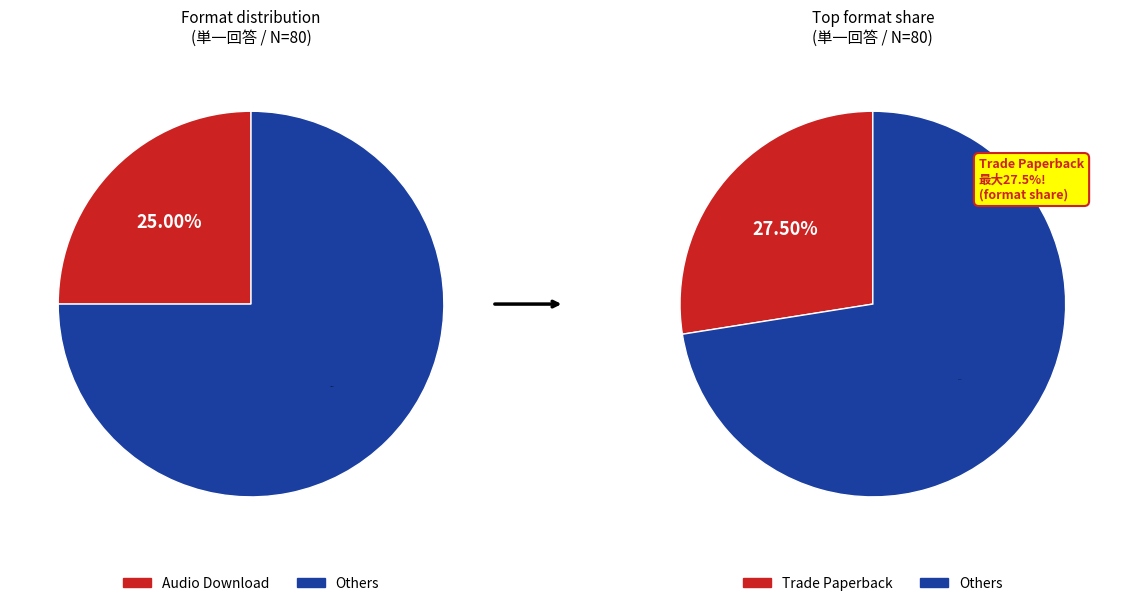

Is Hardcover the majority of the pie?

No